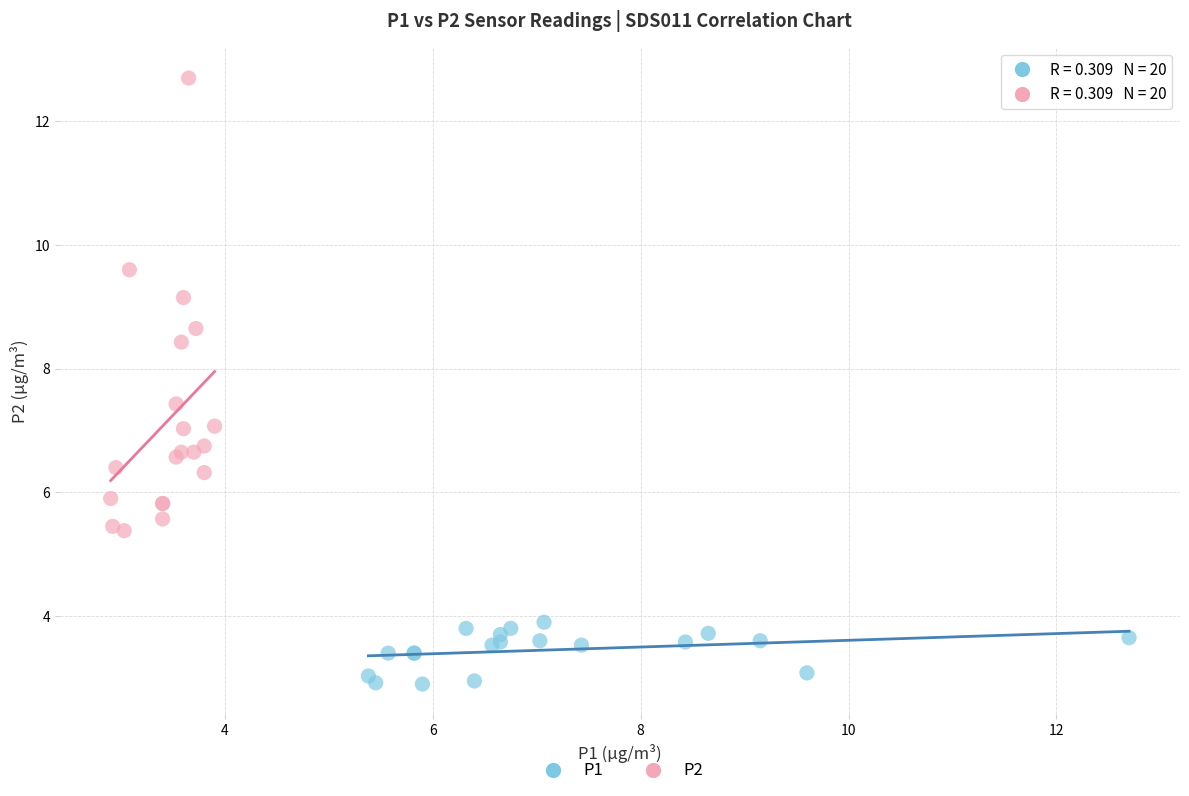

Which series reaches the maximum Y coordinate?

P2